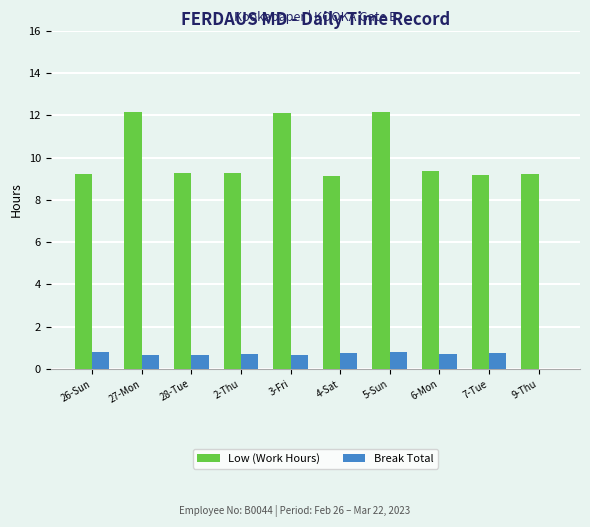

Is it true that Low (Work Hours) equals 5.5 at 5-Sun?

False